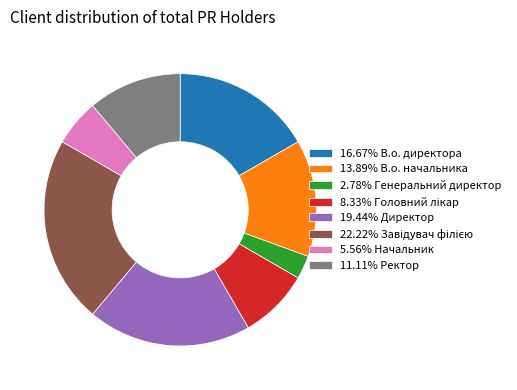

Is there any slice that represents more than half of the pie?

No